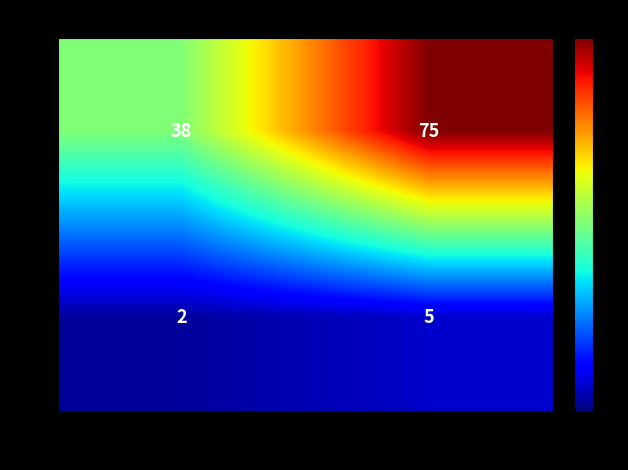

What value does the 女 series have at 滨州职业学院, to the nearest 10?

40